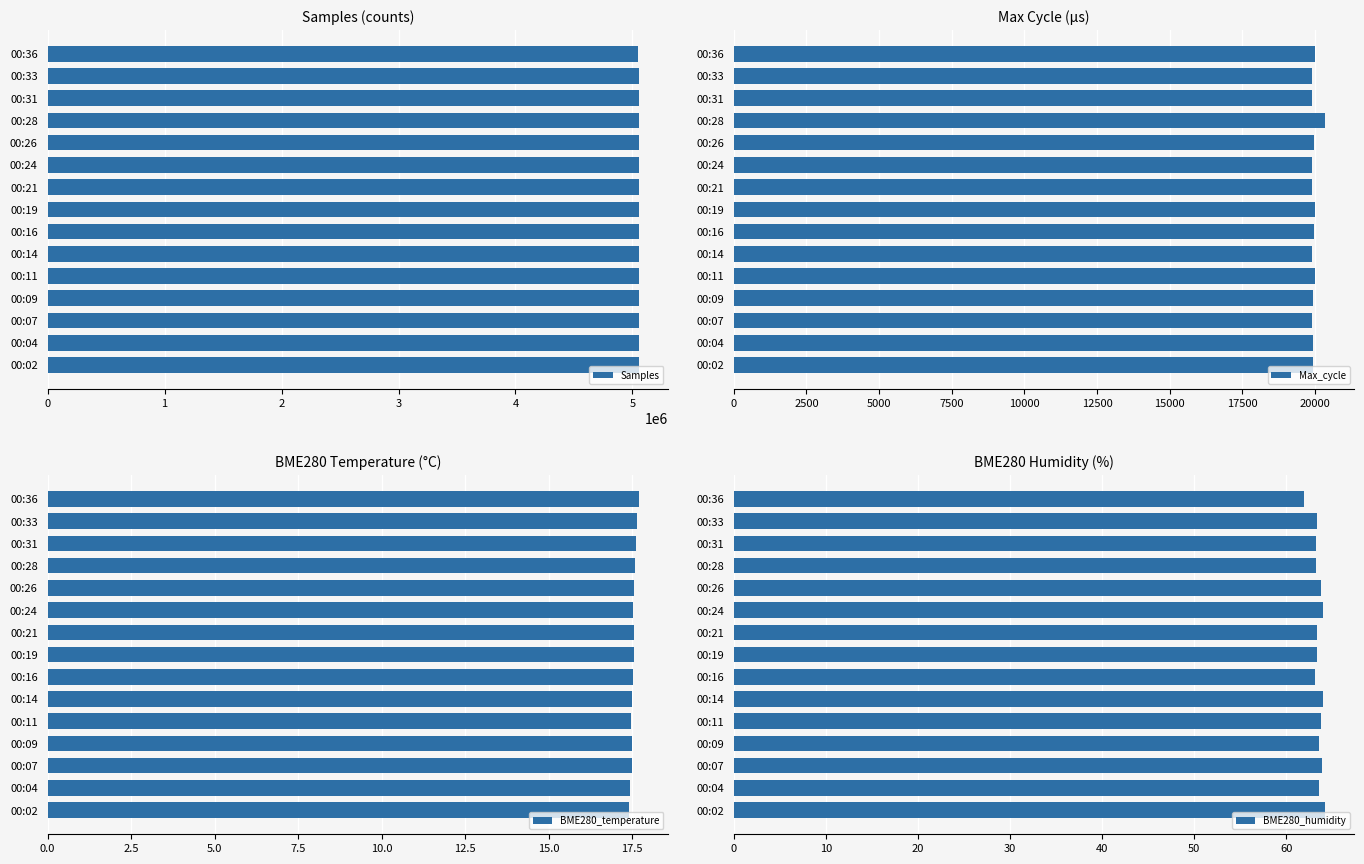

Are the bars grouped side by side (vs. stacked)?

Yes